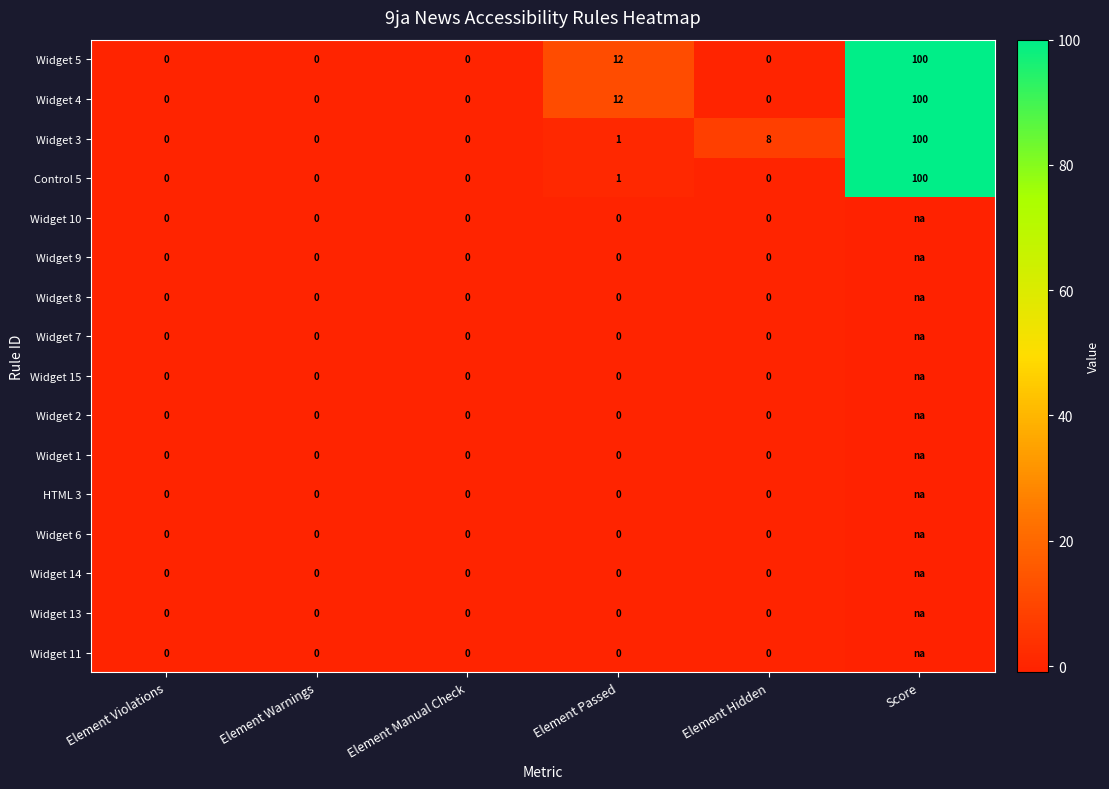

List the labels in order of Widget 10 value, largest first.

Element Violations, Element Warnings, Element Manual Check, Element Passed, Element Hidden, Score